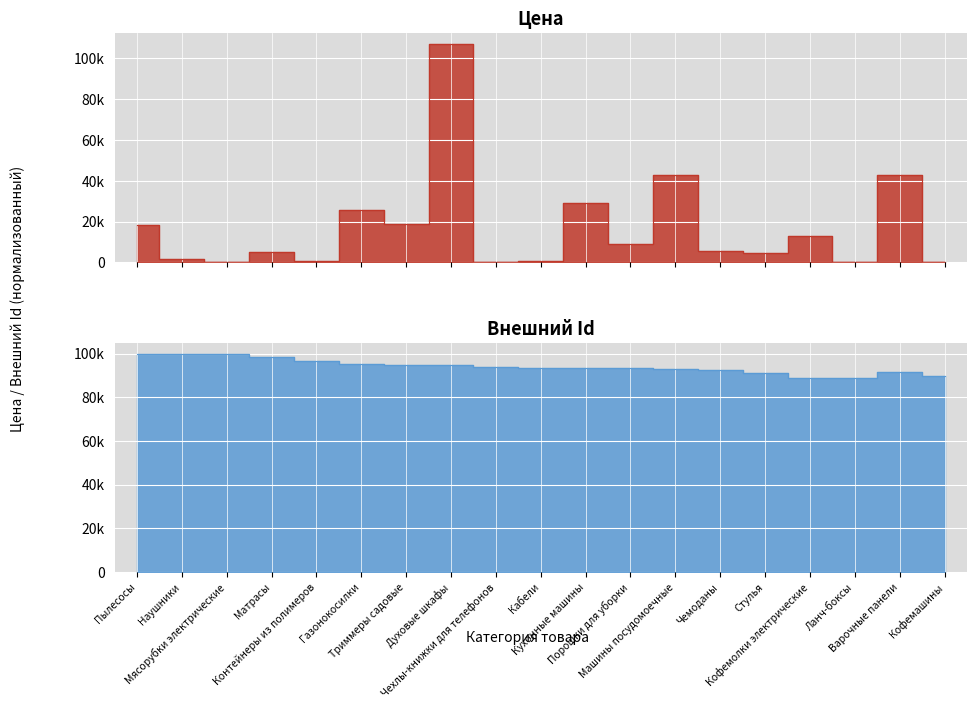

Is it true that the value at Машины посудомоечные is 42900.0?

True